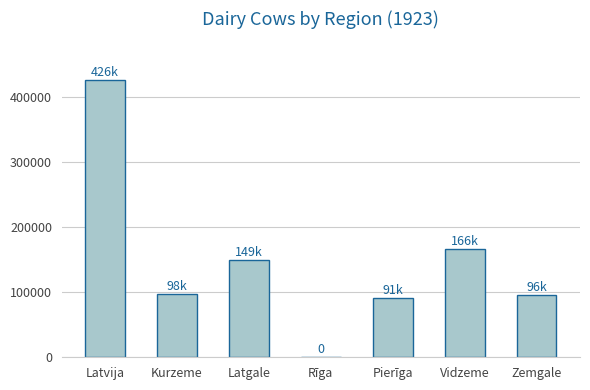

What is the difference between the values at Zemgale and Pierīga?

5077